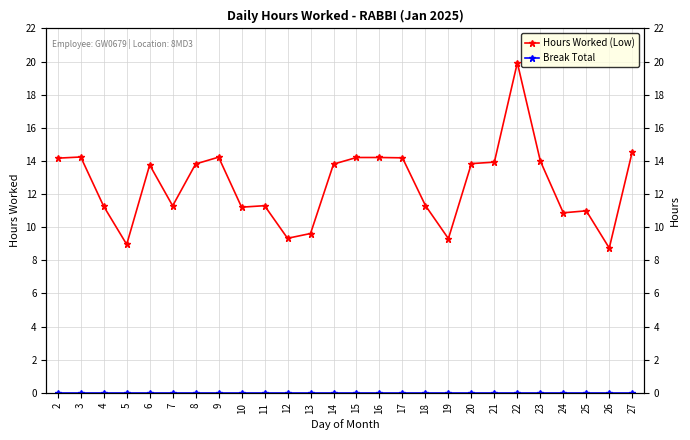

Reading left to right, transcribe all the data shown in this chart.

Hours Worked (Low): 2=14.2	3=14.2	4=11.3	5=9.0	6=13.8	7=11.3	8=13.8	9=14.2	10=11.2	11=11.3	12=9.3	13=9.6	14=13.8	15=14.2	16=14.2	17=14.2	18=11.3	19=9.3	20=13.8	21=13.9	22=19.9	23=14.0	24=10.9	25=11.0	26=8.7	27=14.6
Break Total: 2=0.0	3=0.0	4=0.0	5=0.0	6=0.0	7=0.0	8=0.0	9=0.0	10=0.0	11=0.0	12=0.0	13=0.0	14=0.0	15=0.0	16=0.0	17=0.0	18=0.0	19=0.0	20=0.0	21=0.0	22=0.0	23=0.0	24=0.0	25=0.0	26=0.0	27=0.0